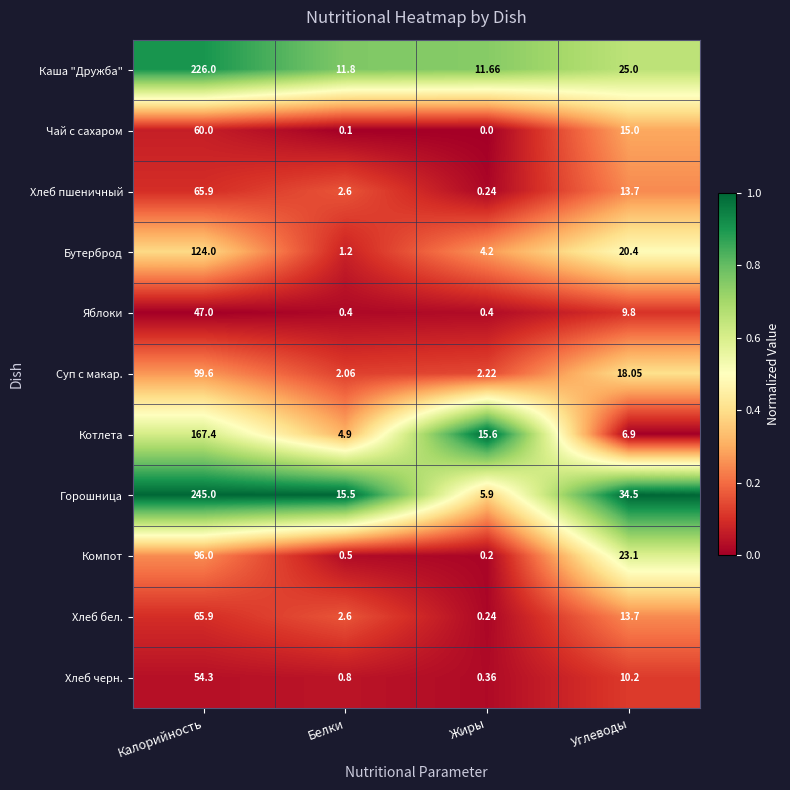

Where is Хлеб черн. nearest to the value 27?

Углеводы